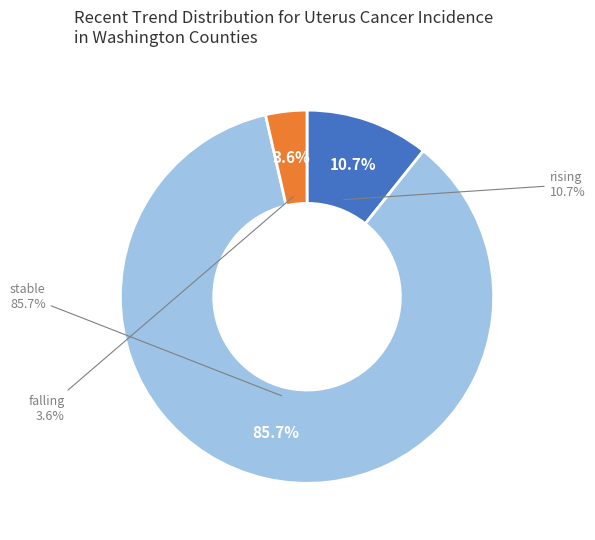

True or false: rising accounts for 4% of the total.

False